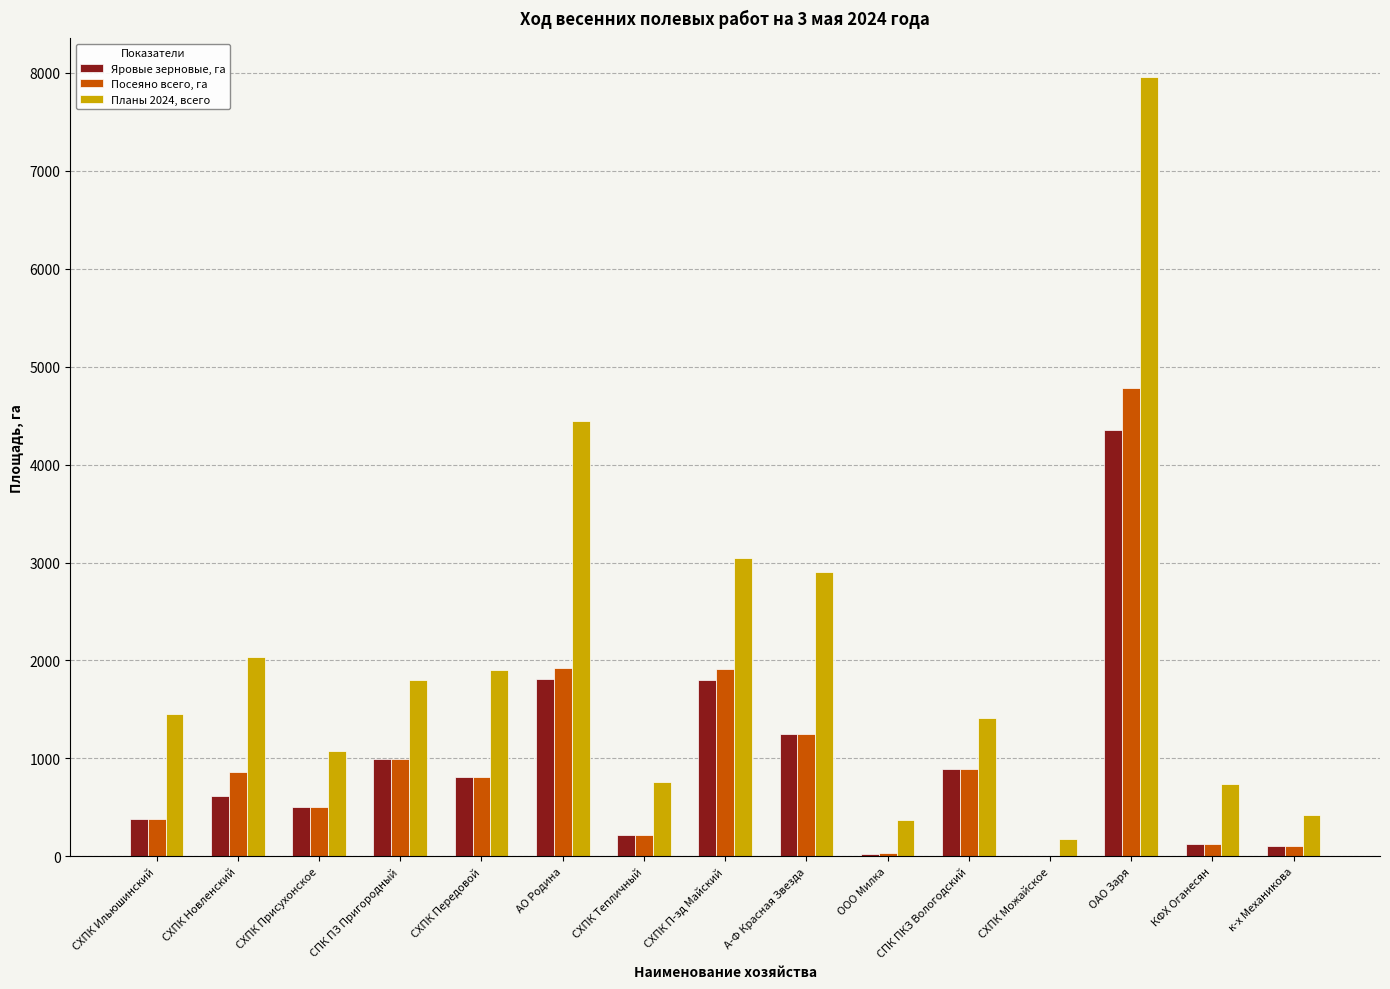

At which category is the sum across all series the highest?

ОАО Заря